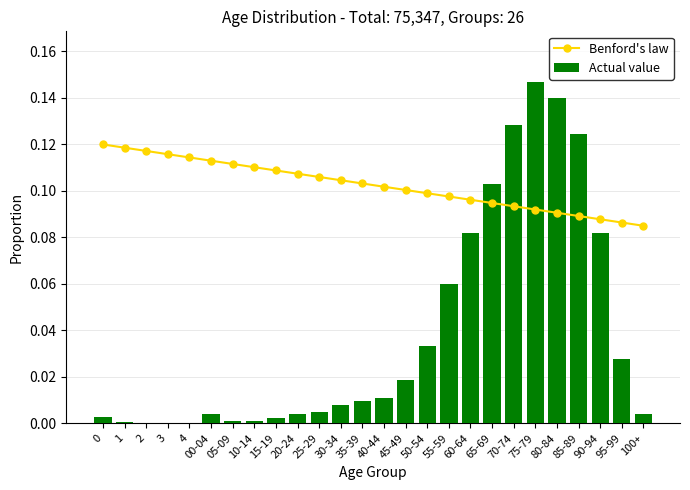

Reading right to left, transcribe all the data shown in this chart.

Benford's law: 0.1	0.1	0.1	0.1	0.1	0.1	0.1	0.1	0.1	0.1	0.1	0.1	0.1	0.1	0.1	0.1	0.1	0.1	0.1	0.1	0.1	0.1	0.1	0.1	0.1	0.1
Actual value: 0.0	0.0	0.1	0.1	0.1	0.1	0.1	0.1	0.1	0.1	0.0	0.0	0.0	0.0	0.0	0.0	0.0	0.0	0.0	0.0	0.0	0.0	0.0	0.0	0.0	0.0